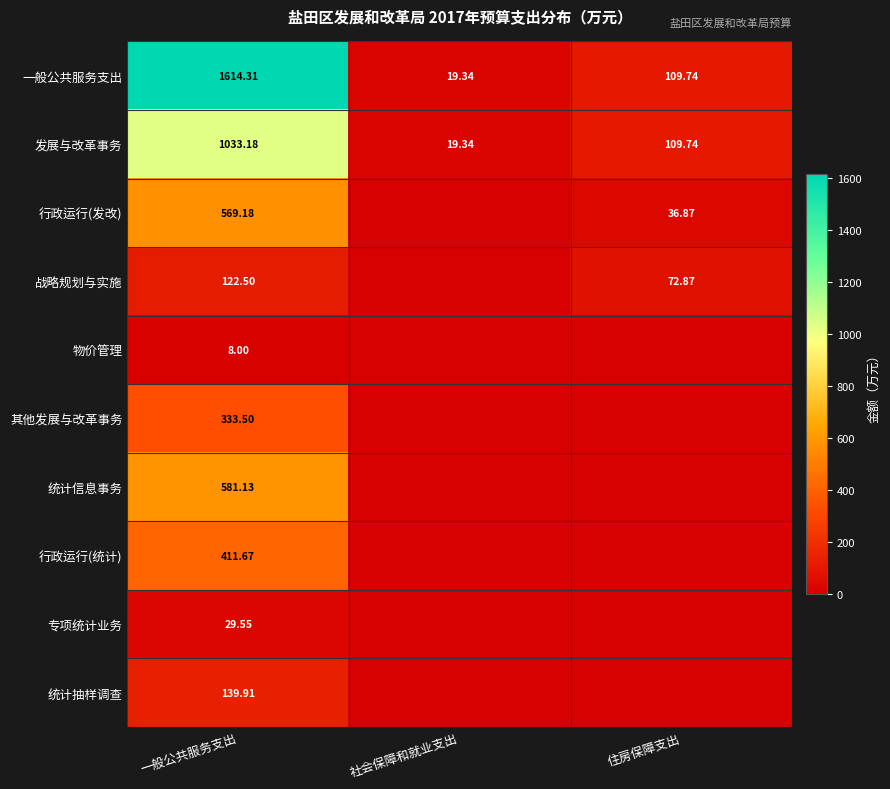

How many values in the 发展与改革事务 series are below 109?

1